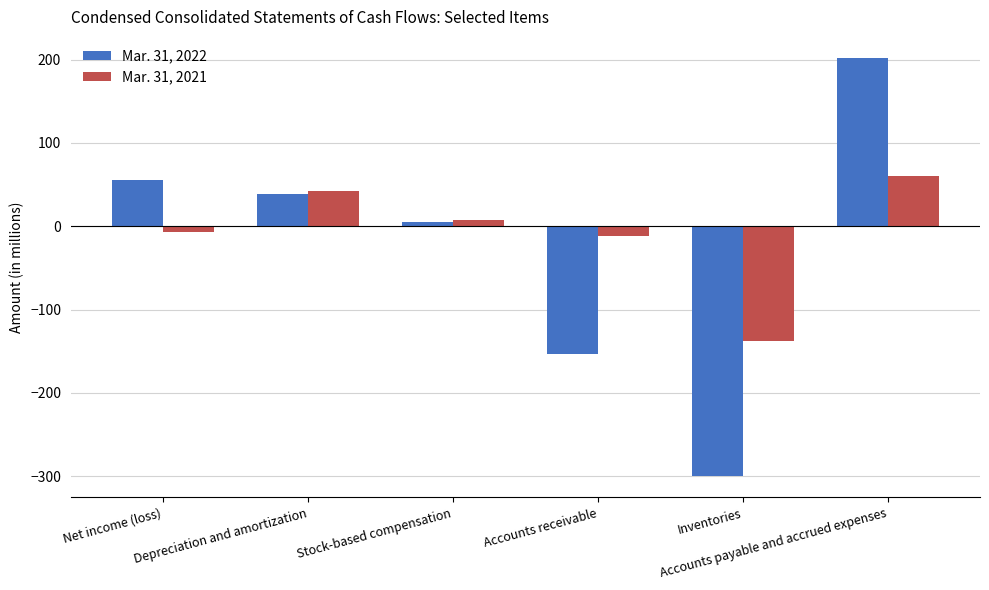

Reading left to right, transcribe all the data shown in this chart.

Mar. 31, 2022: 55.8	38.9	5.1	-153.0	-299.9	202.1
Mar. 31, 2021: -6.3	42.4	7.3	-11.9	-137.7	59.9